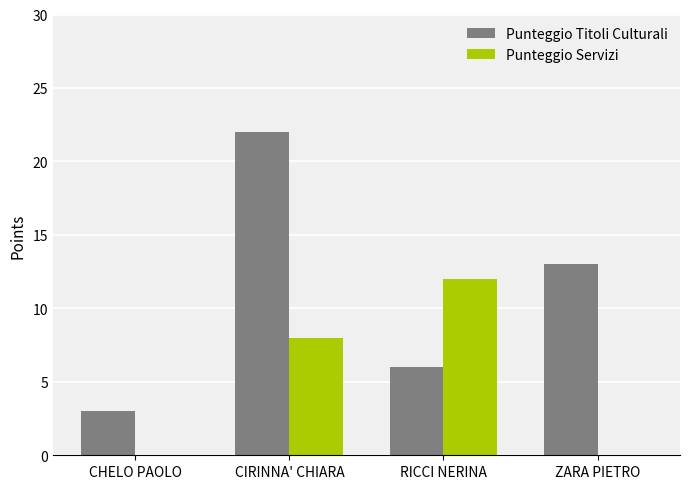

At which label does Punteggio Titoli Culturali first exceed 13?

CIRINNA' CHIARA